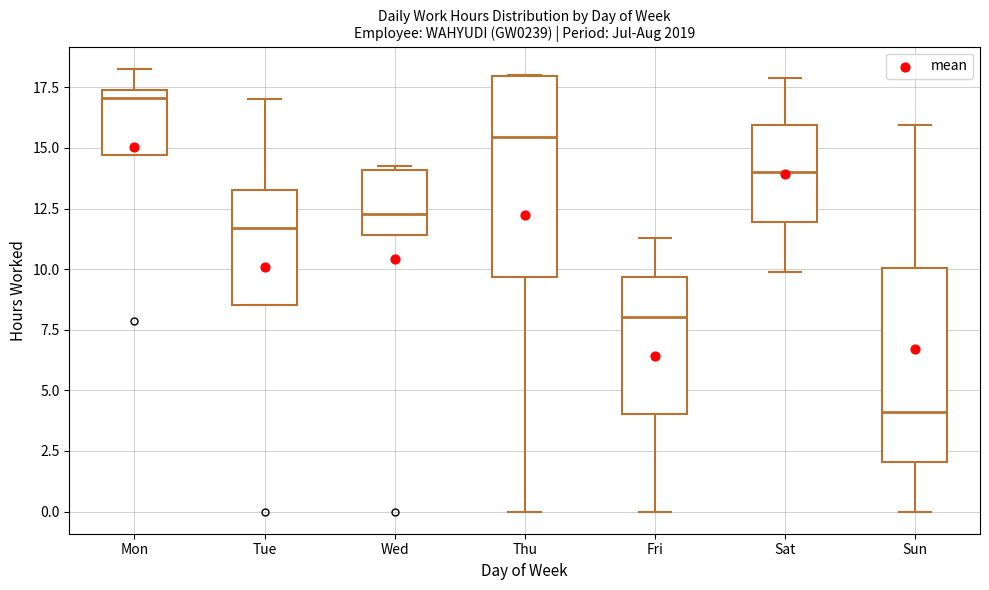

Reading left to right, read every box against the y-axis: the position of its median line, the range the box covers, and the ends of its whiskers. The values are not printed on the chart, so give them approximately, as read against the axis.

Mon: median 17.0, box 14.5 to 17.5, whiskers 14.5 to 18.5
Tue: median 11.5, box 8.5 to 13.5, whiskers 8.5 to 17.0
Wed: median 12.5, box 11.5 to 14.0, whiskers 11.5 to 14.5
Thu: median 15.5, box 9.5 to 18.0, whiskers 0.0 to 18.0
Fri: median 8.0, box 4.0 to 9.5, whiskers 0.0 to 11.5
Sat: median 14.0, box 12.0 to 16.0, whiskers 10.0 to 18.0
Sun: median 4.0, box 2.0 to 10.0, whiskers 0.0 to 16.0